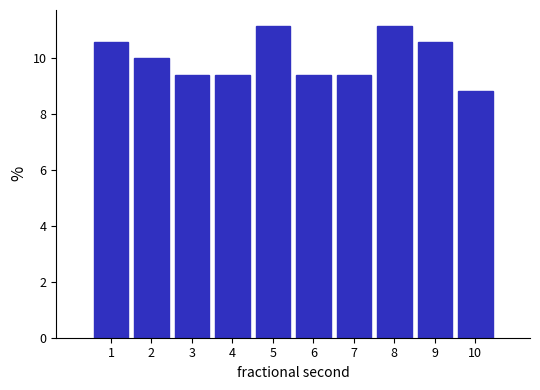

Reading left to right, transcribe all the data shown in this chart.

10.6	10.0	9.4	9.4	11.2	9.4	9.4	11.2	10.6	8.8